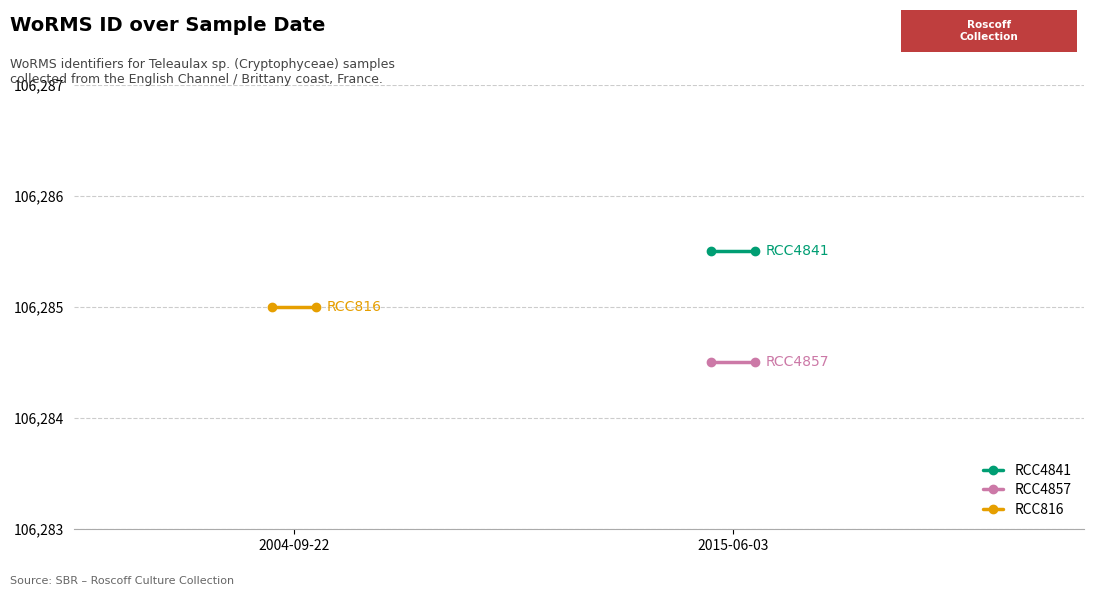

Reading left to right, transcribe all the data shown in this chart.

RCC4841: 106285.5	106285.5
RCC4857: 106284.5	106284.5
RCC816: 106285.0	106285.0